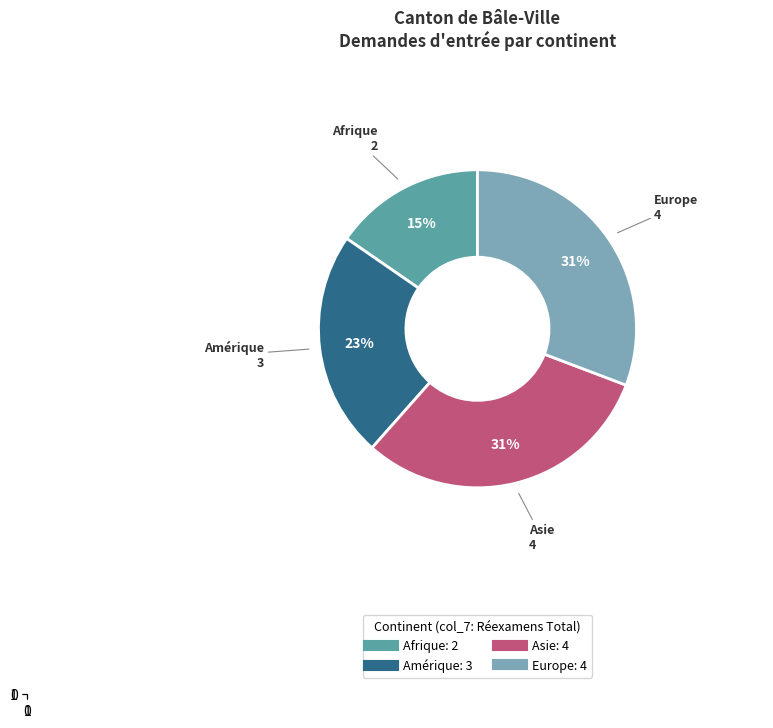

To the nearest percent, what is the average slice percentage?

25%